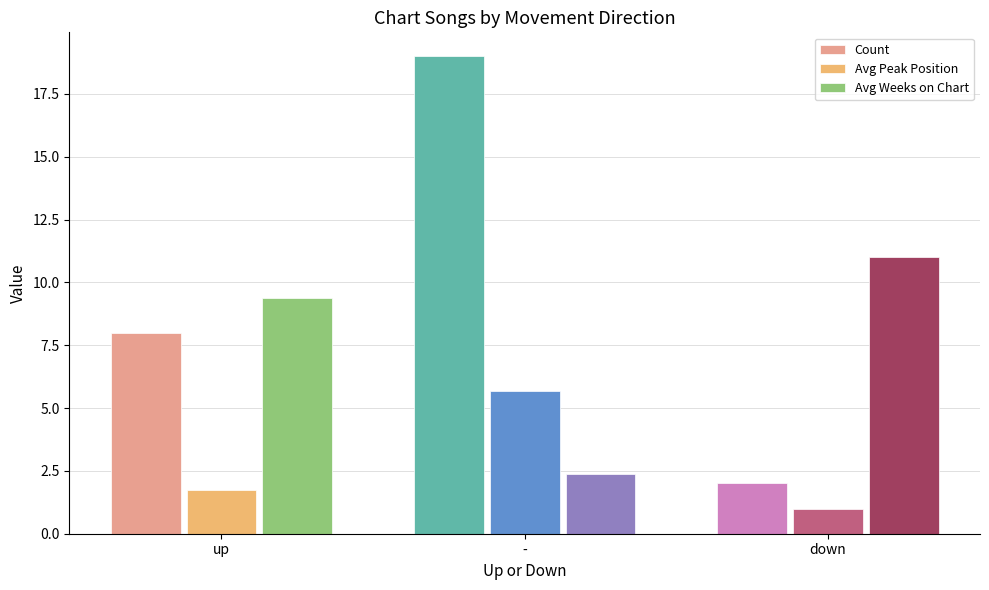

What are all the series names shown in the legend?

Count, Avg Peak Position, Avg Weeks on Chart